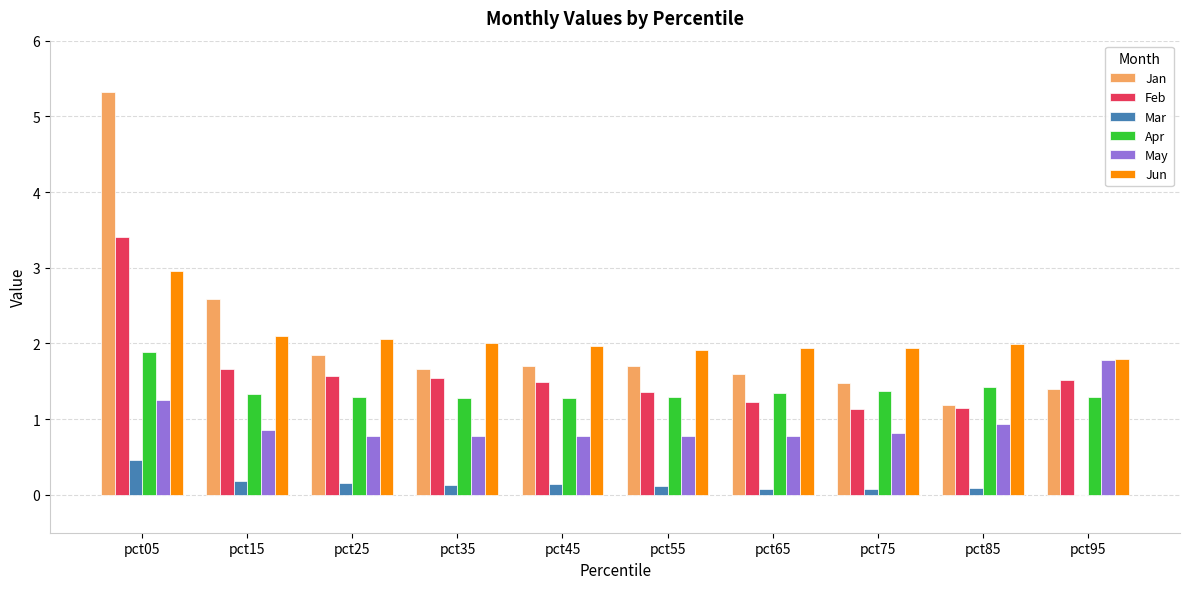

What is the highest value of the Jun series?

3.0